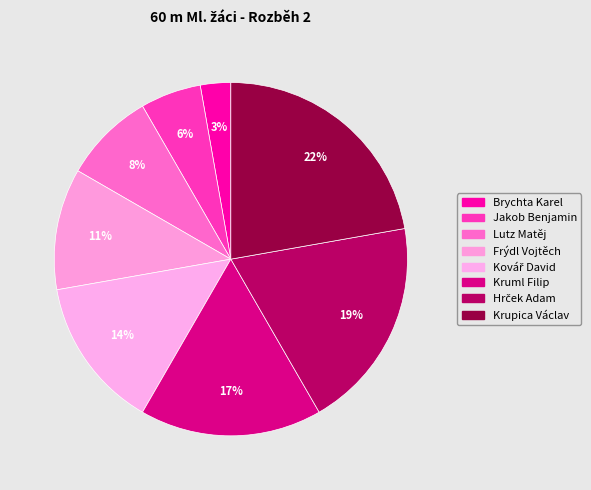

What percentage is the Hrček Adam slice, to the nearest percent?

19%